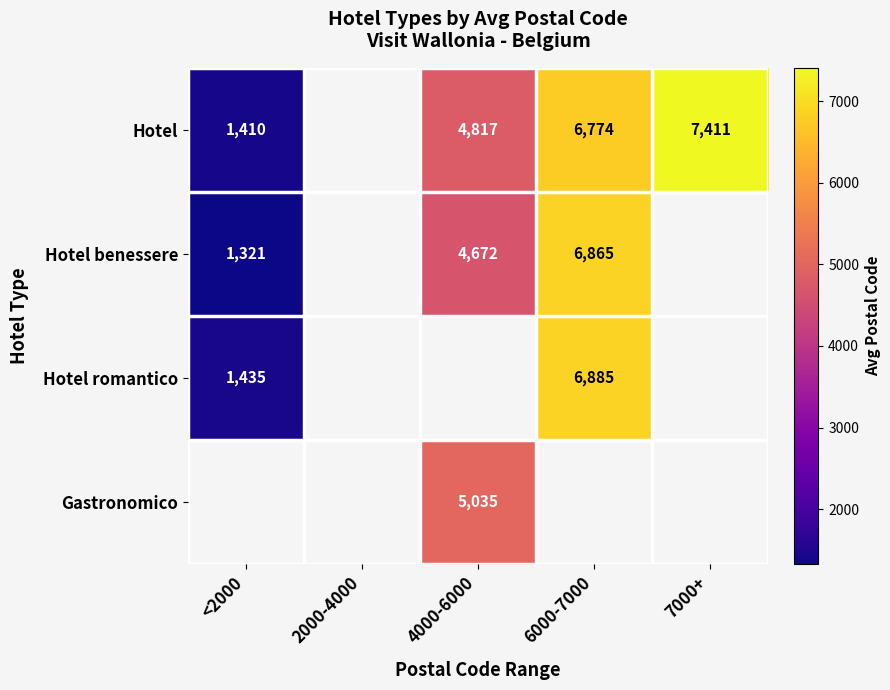

The value of Gastronomico at 4000-6000 is 8114.7. True or false?

False